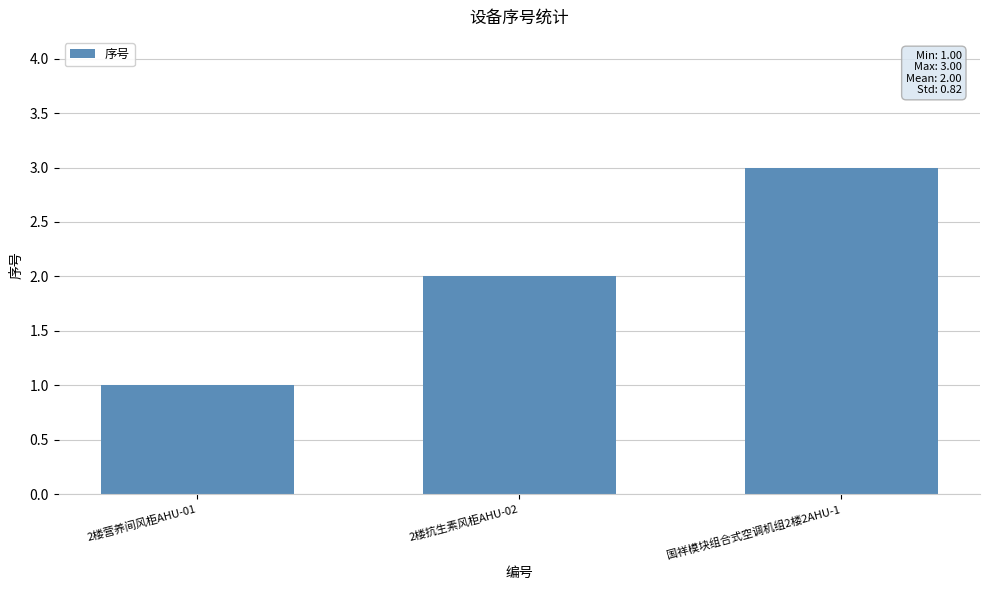

Count the number of categories in the chart.

3